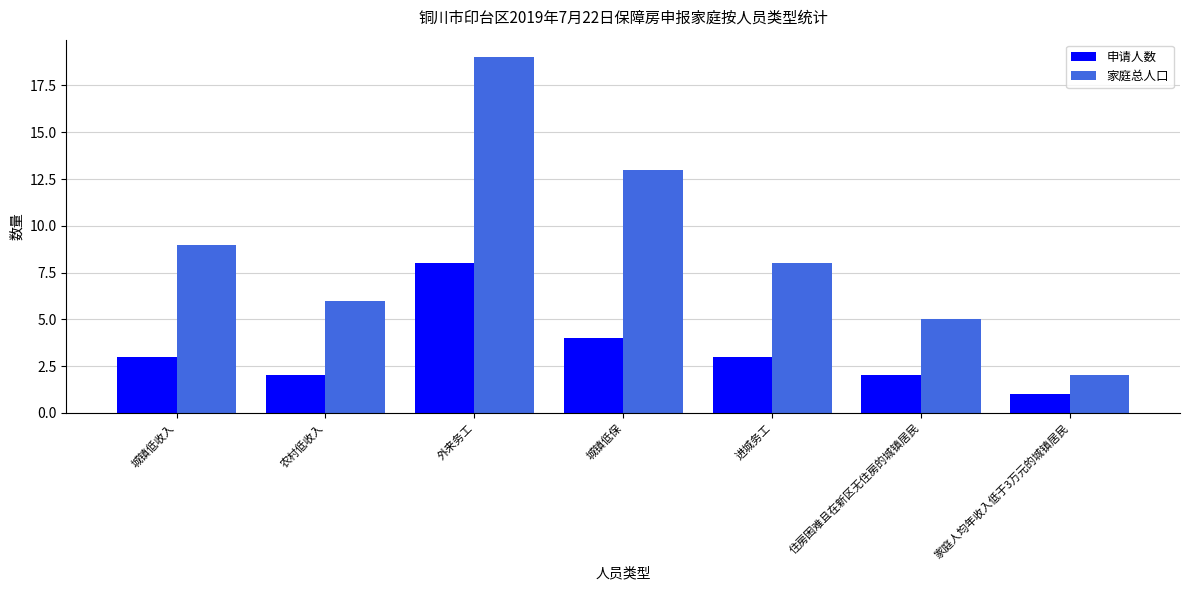

At which label is 家庭总人口 closest to 10?

城镇低收入